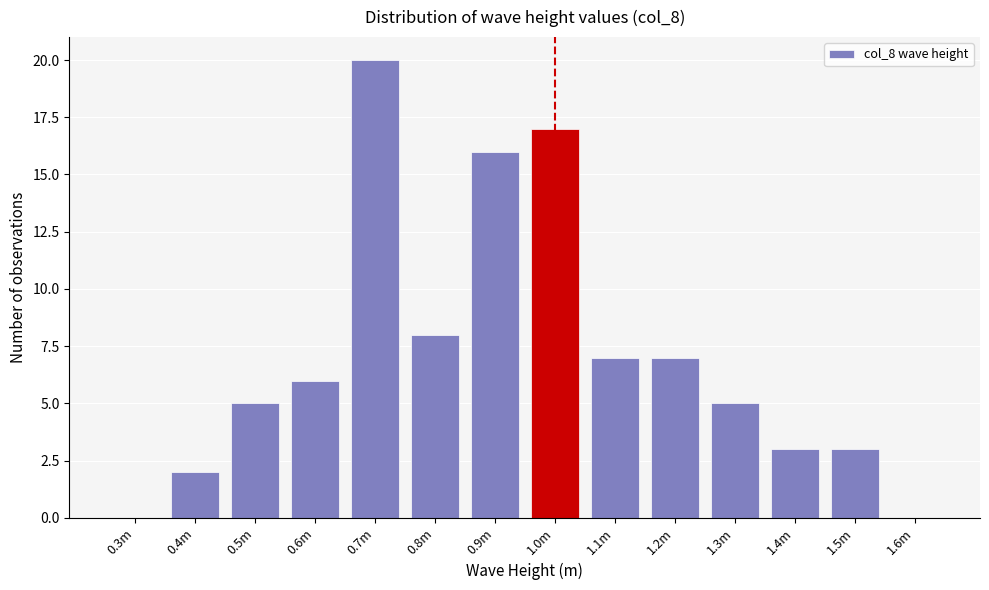

Reading left to right, extract all data points from this chart.

0.3m=0	0.4m=2	0.5m=5	0.6m=6	0.7m=20	0.8m=8	0.9m=16	1.0m=17	1.1m=7	1.2m=7	1.3m=5	1.4m=3	1.5m=3	1.6m=0